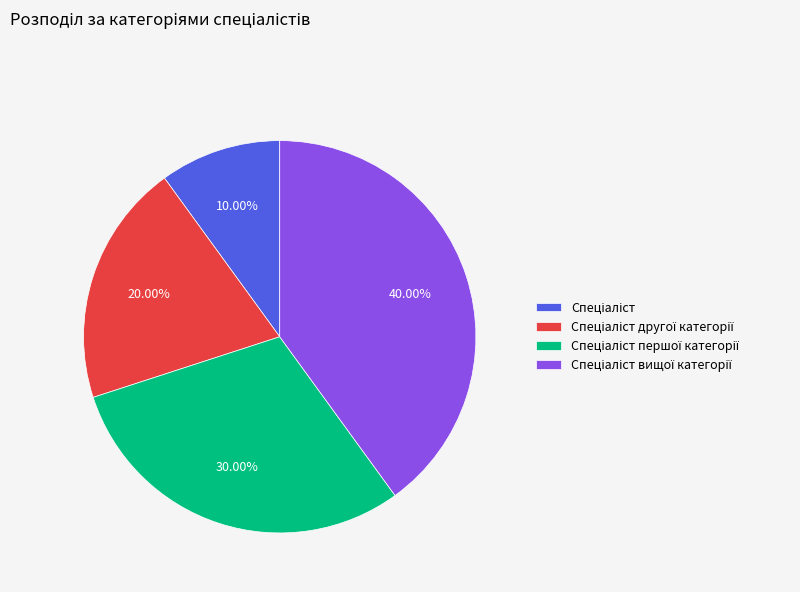

How many slices are in this pie chart?

4